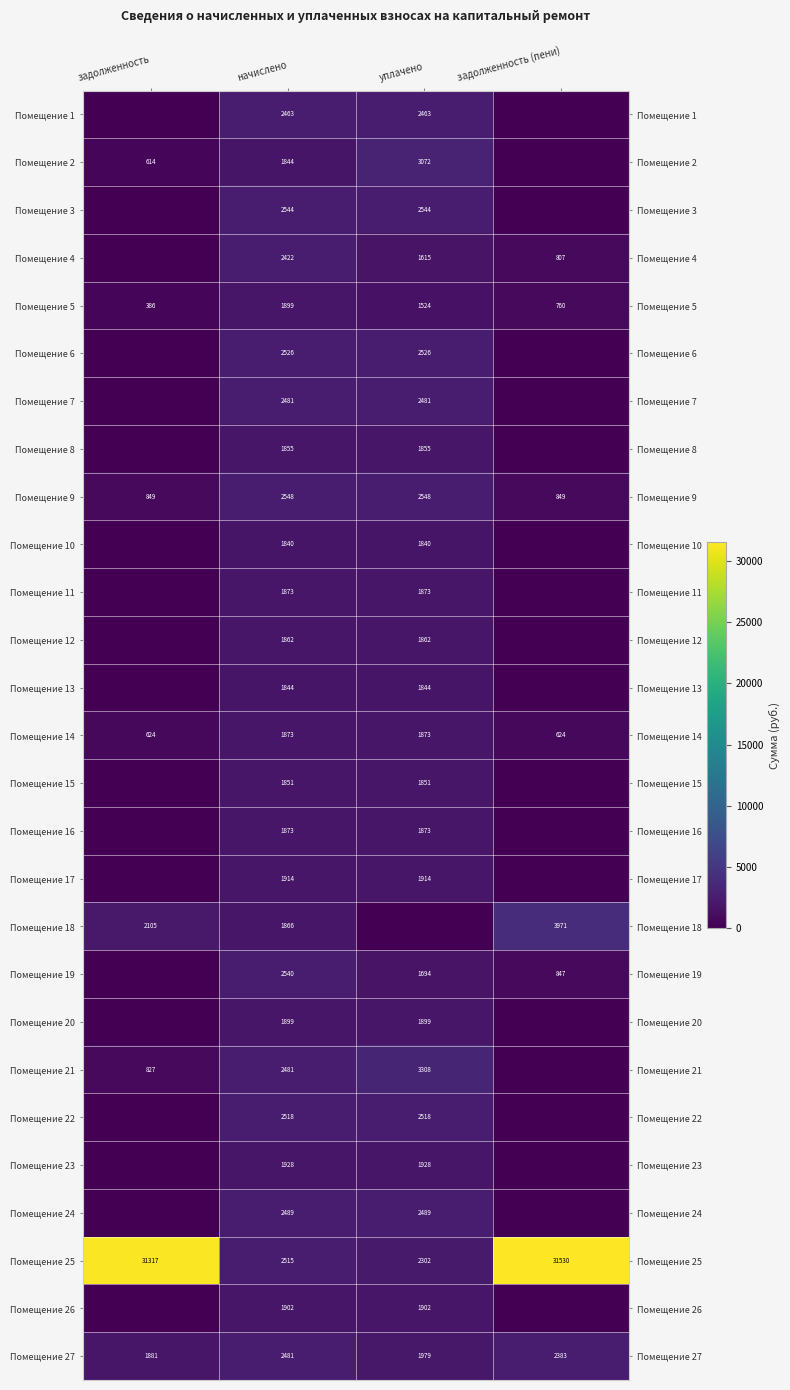

The value of Помещение 21 at задолженность is 827. True or false?

True